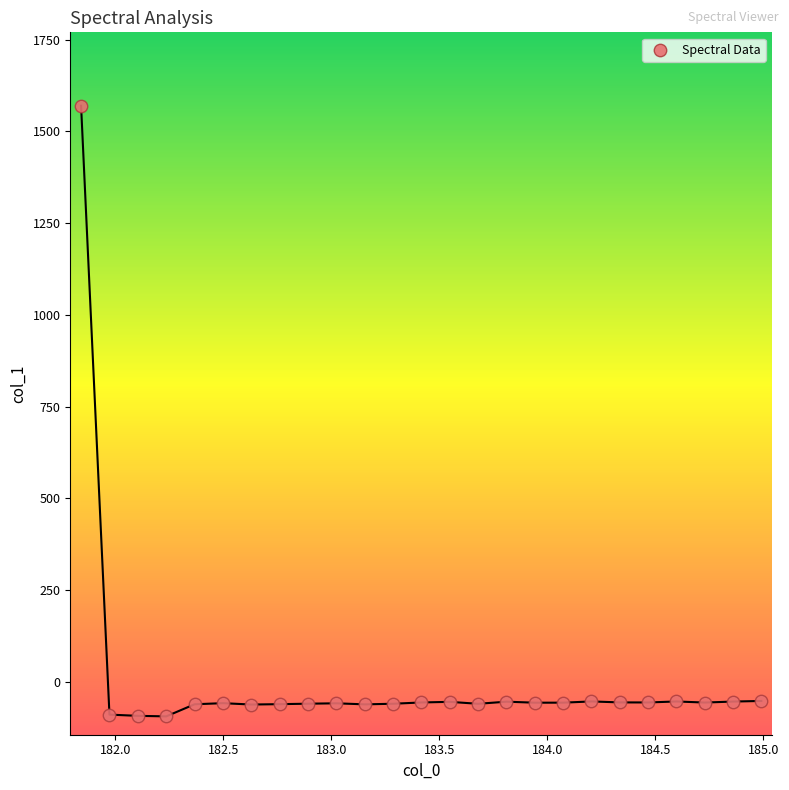

What is the range of Y values (max minus min)?

1663.9